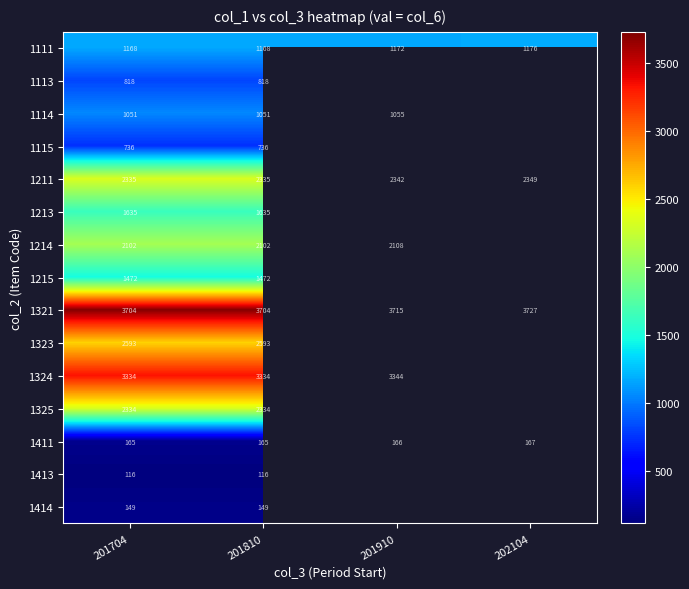

The value of 1411 at 201910 is 74. True or false?

False